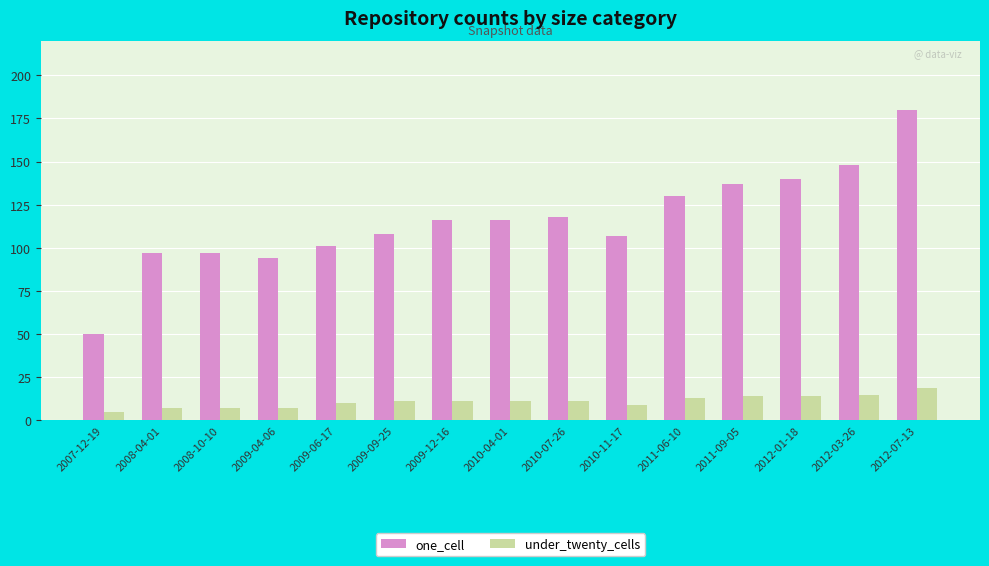

How many groups of bars are there?

15